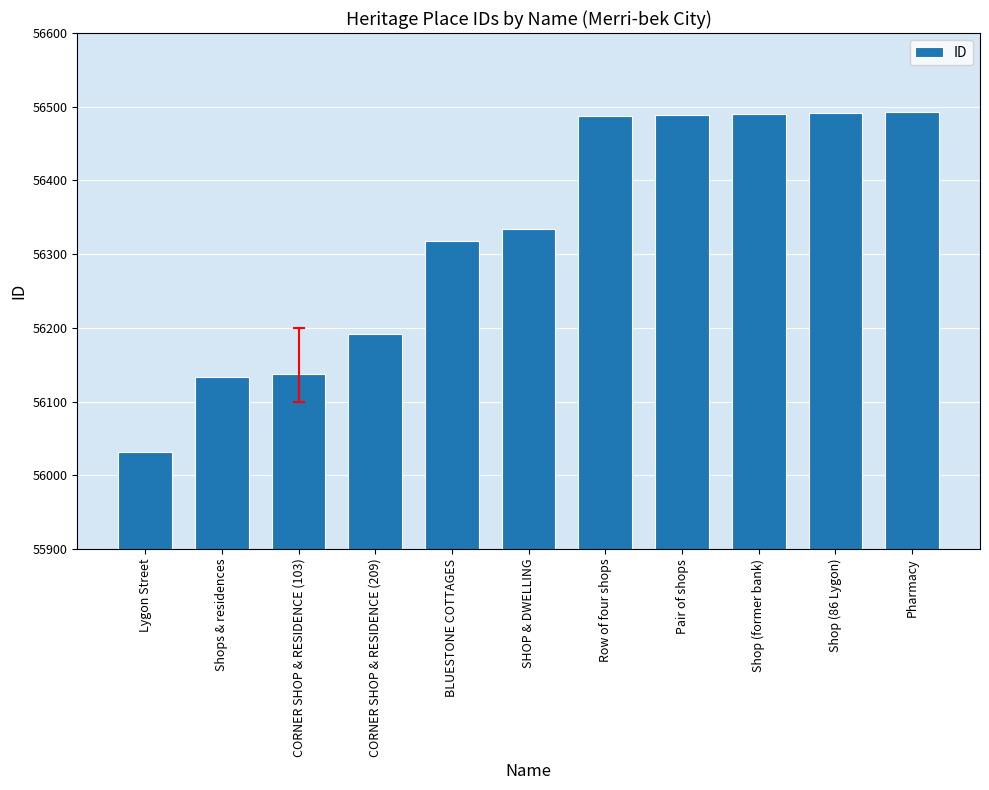

What is the sum of all values?

619595